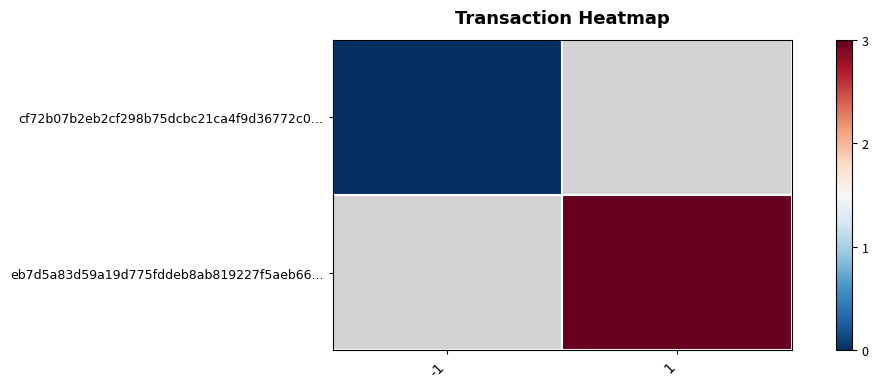

Count the number of data series in this chart.

2